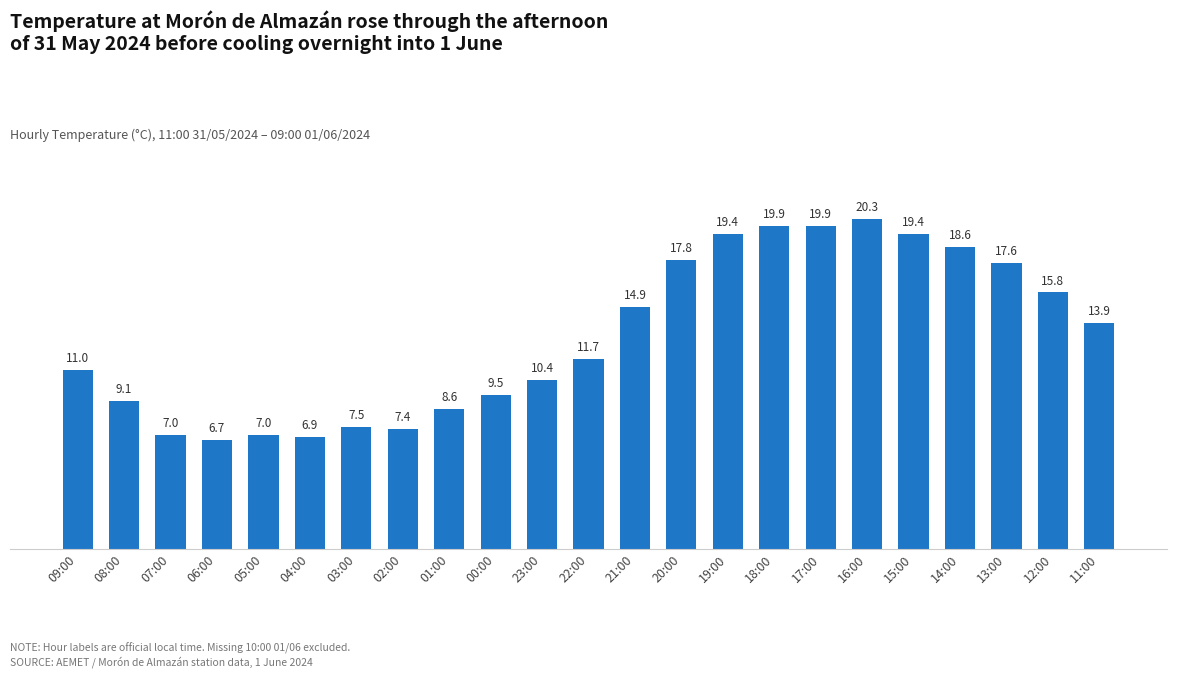

What is the change in value from 06:00 to 16:00?

+13.6